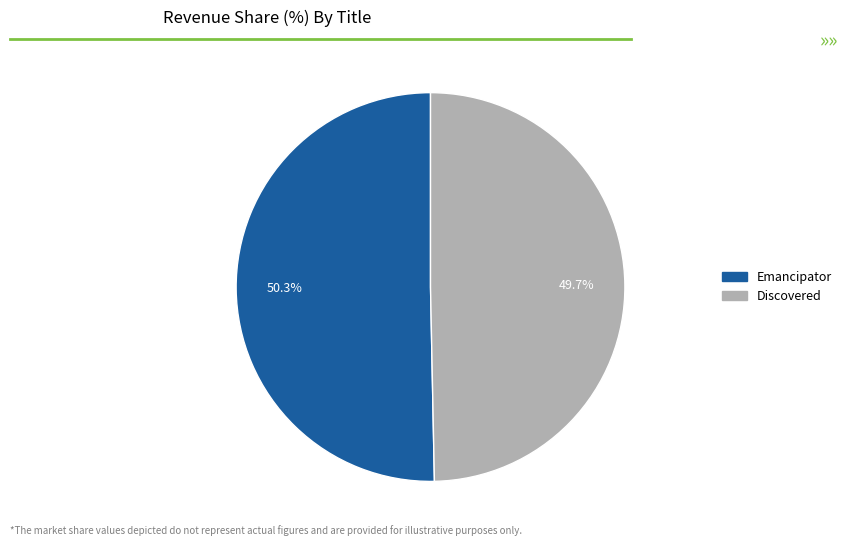

Is it true that Emancipator is 64% of the pie?

False